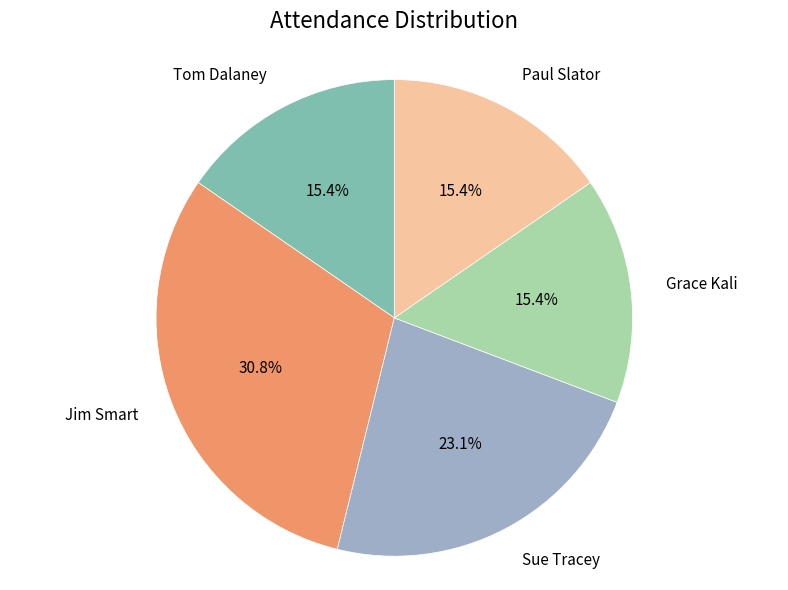

Does Tom Dalaney account for over 50% of the chart?

No